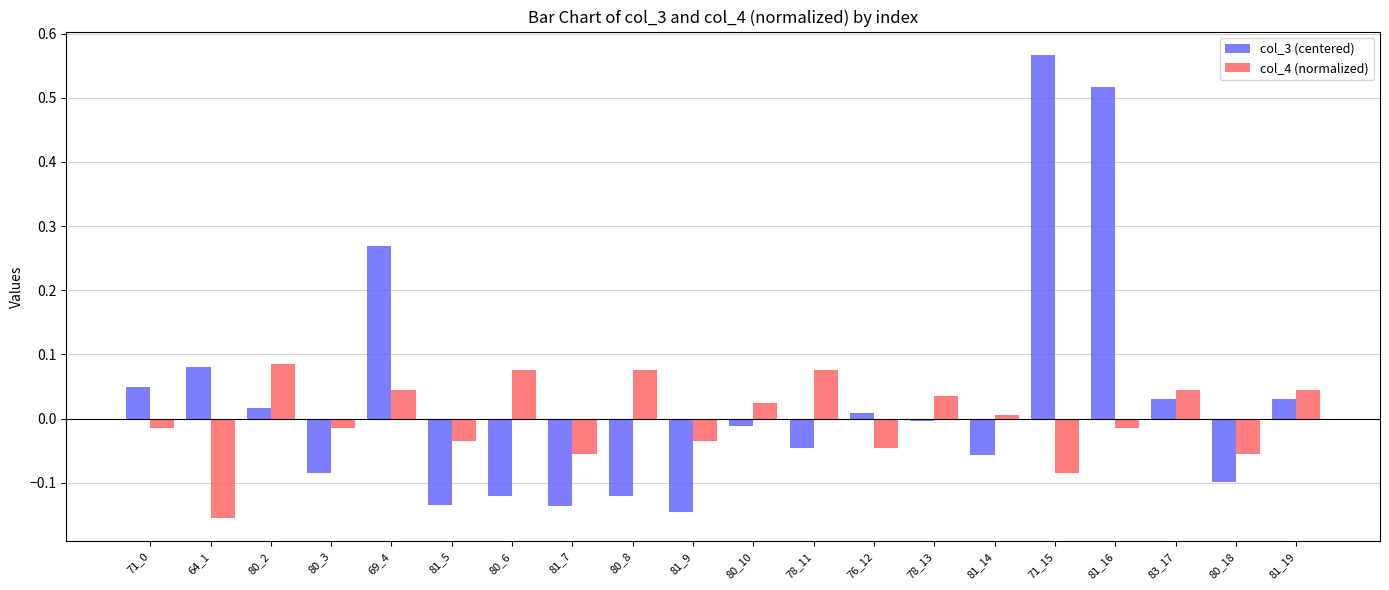

Rank the series by their maximum value, from highest to lowest.

col_3 (centered), col_4 (normalized)